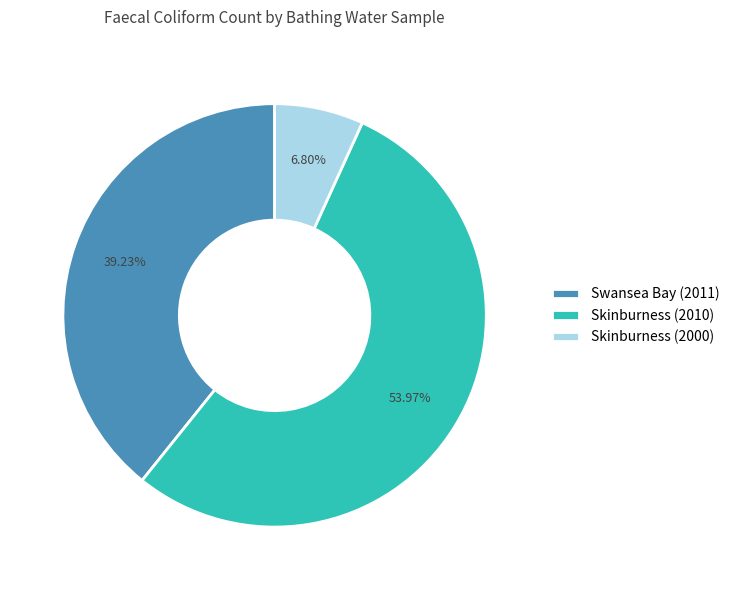

True or false: Swansea Bay (2011) accounts for 39% of the total.

True